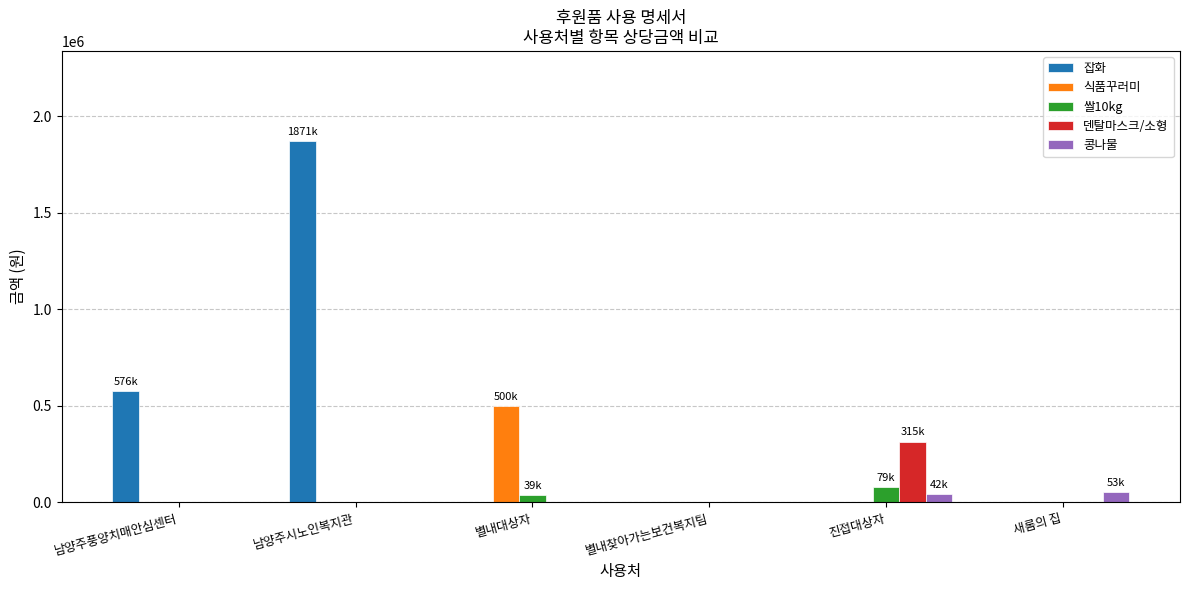

Which series has the largest total across all categories?

잡화